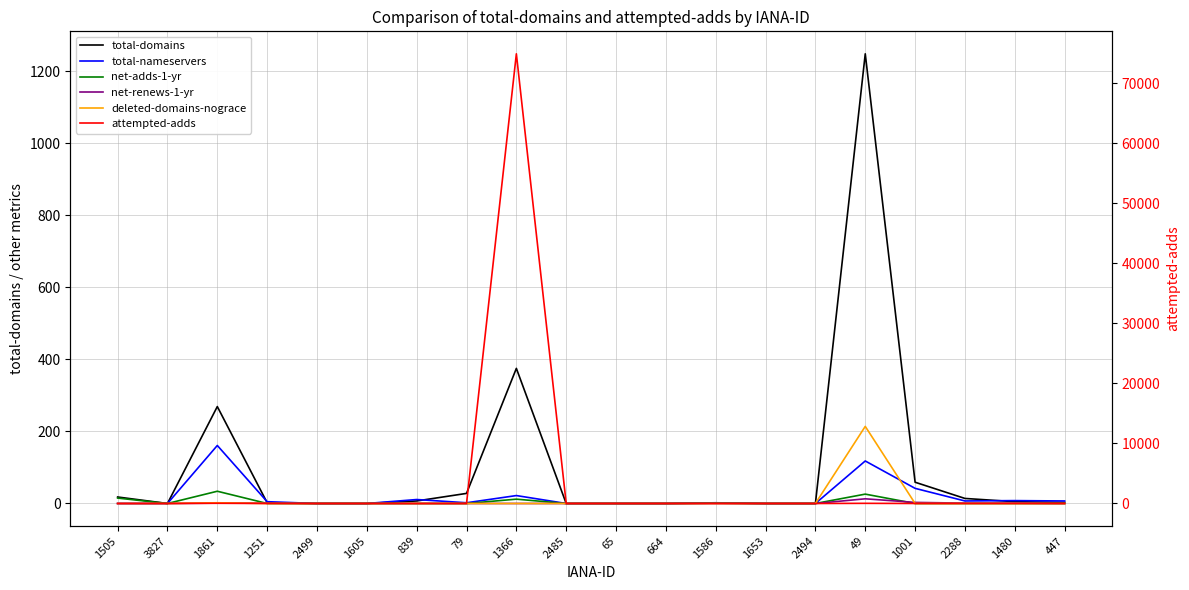

At which label is attempted-adds closest to 37473?

1861